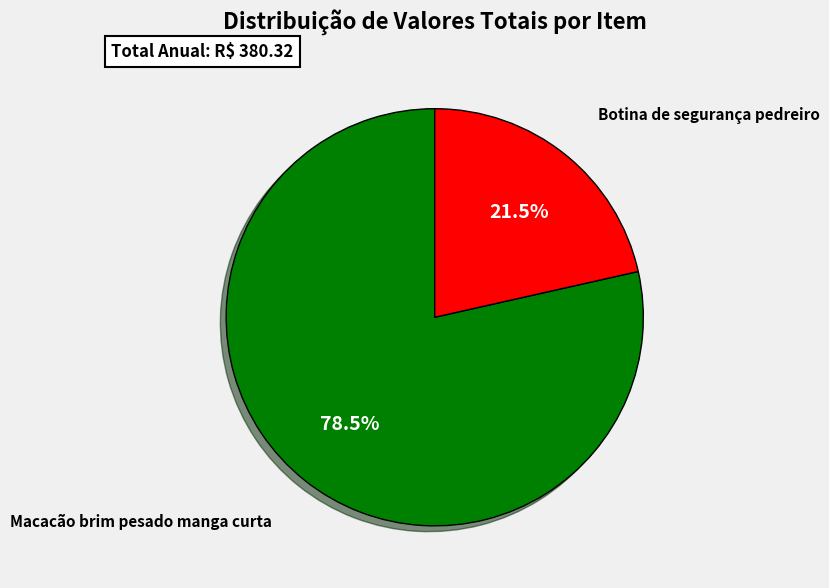

Is there any slice that represents more than half of the pie?

Yes